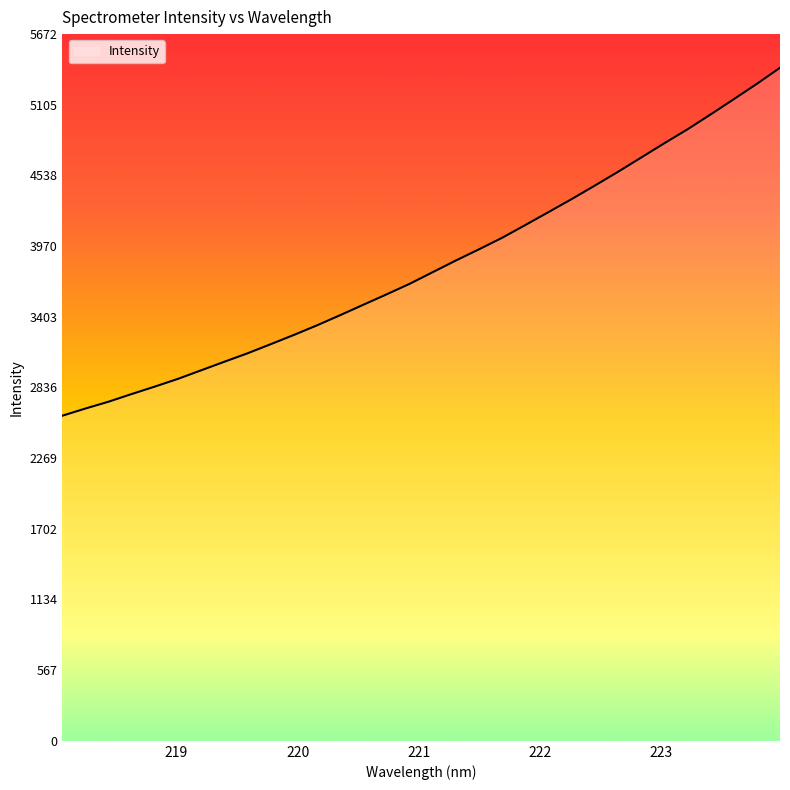

What is the minimum value shown in the chart?

2609.7